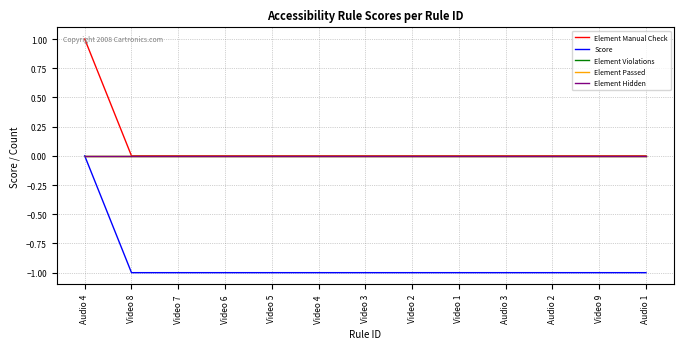

What position from the right is Audio 2?

3